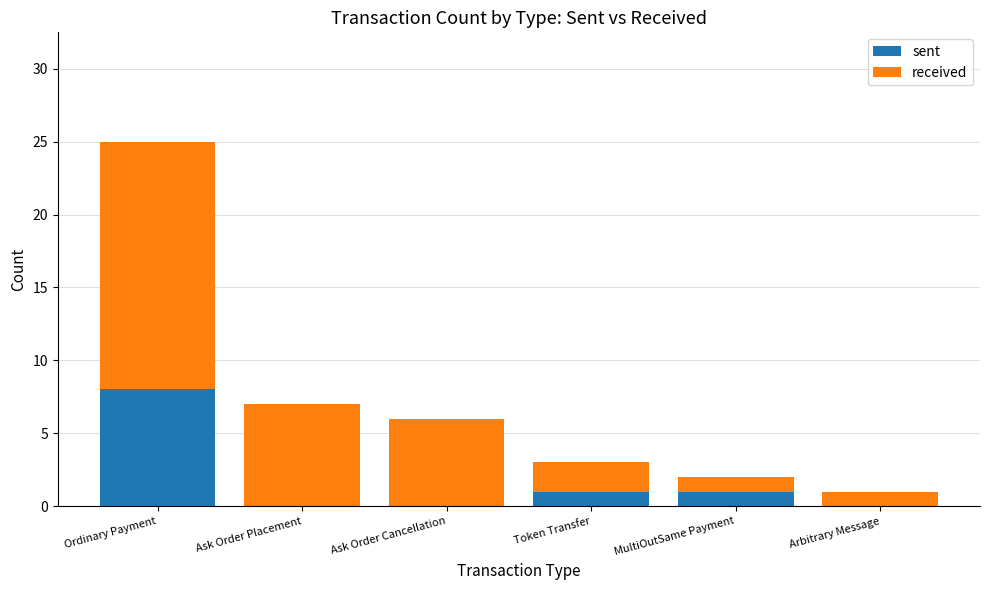

Are the bars horizontal?

No